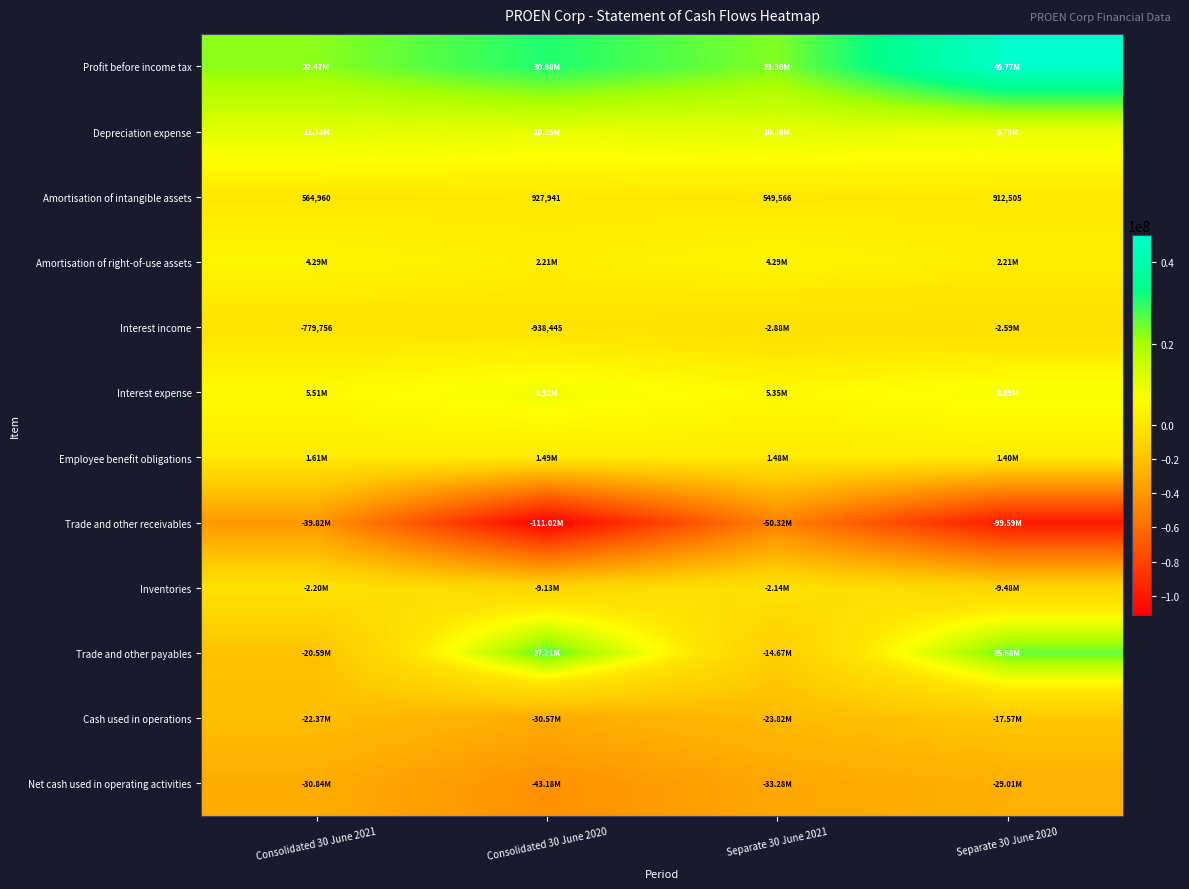

How many values in the Cash used in operations series exceed -22373693?

1